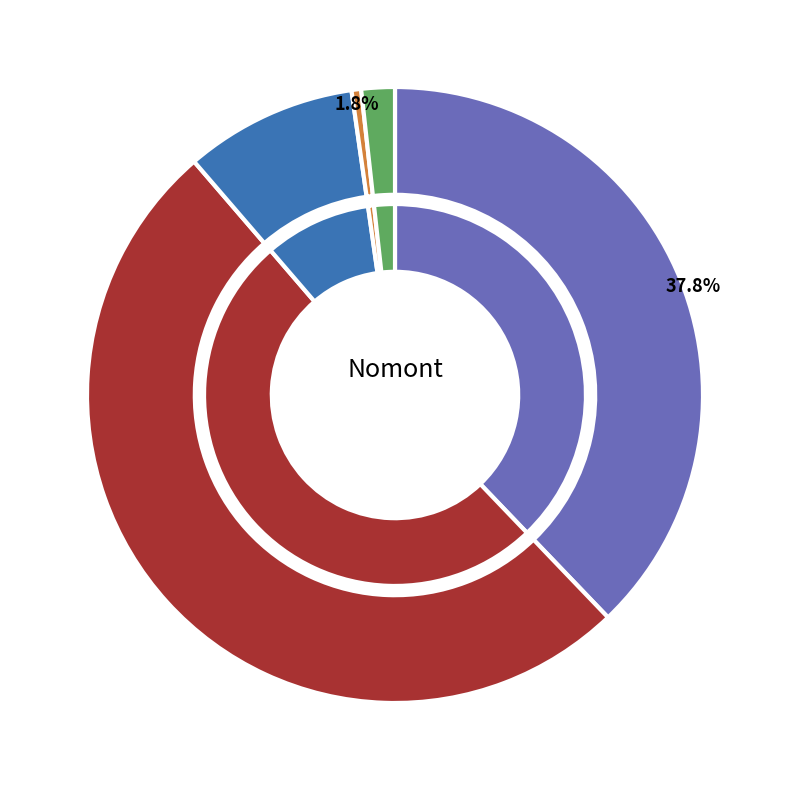

How many segments does this pie chart have?

5